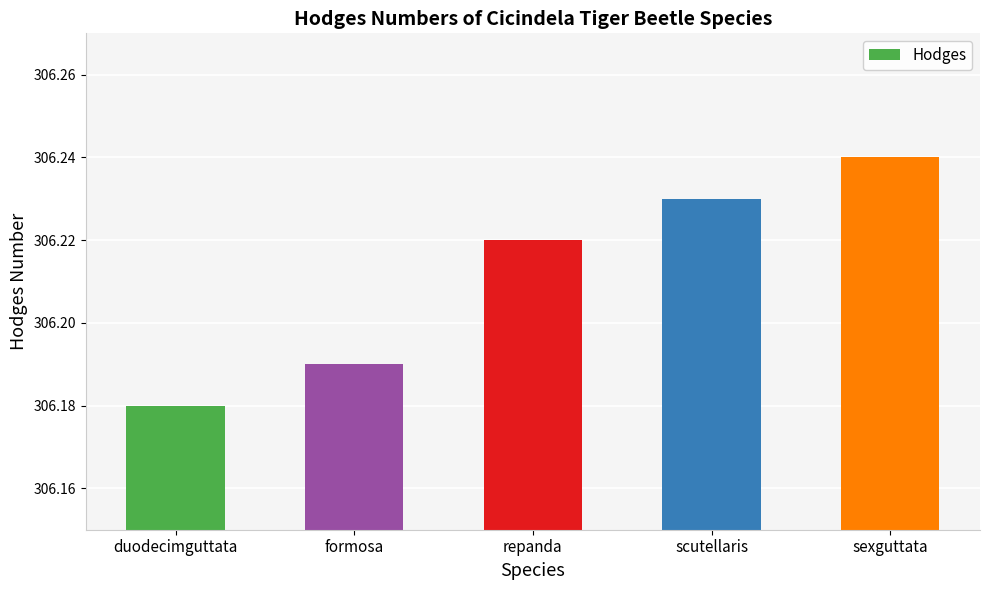

What is the label of the 1st bar from the left?

duodecimguttata